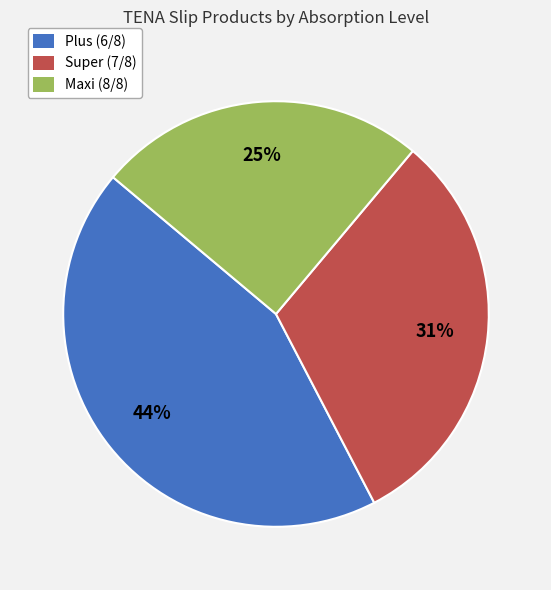

Does any single category account for the majority?

No